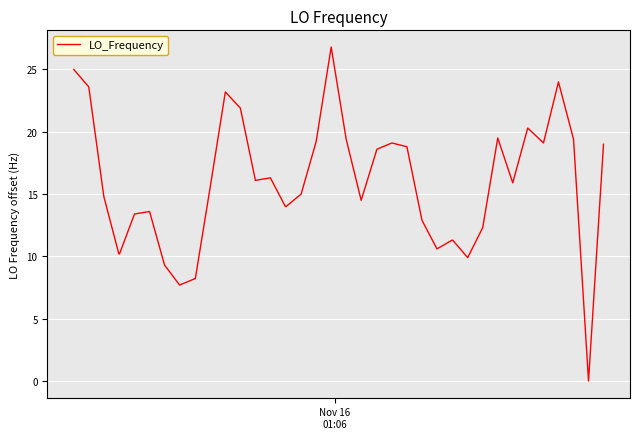

What is the maximum value shown in the chart?

26.8